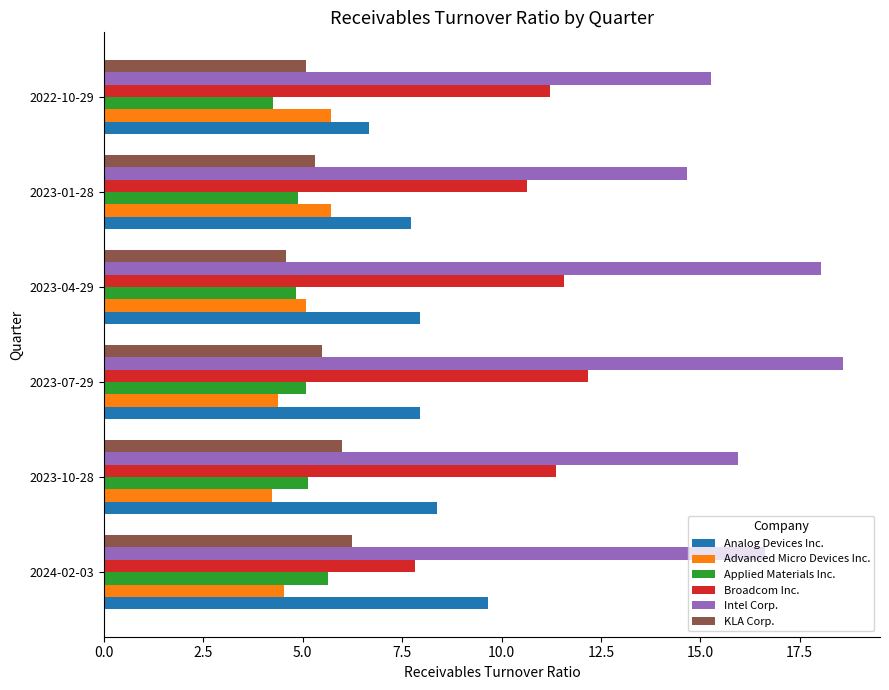

Is it true that KLA Corp. equals 6.8 at 2023-04-29?

False